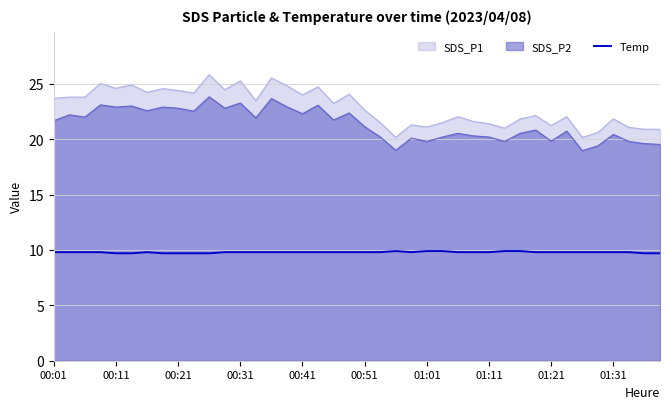

Which series has the largest range (max minus min)?

SDS_P1